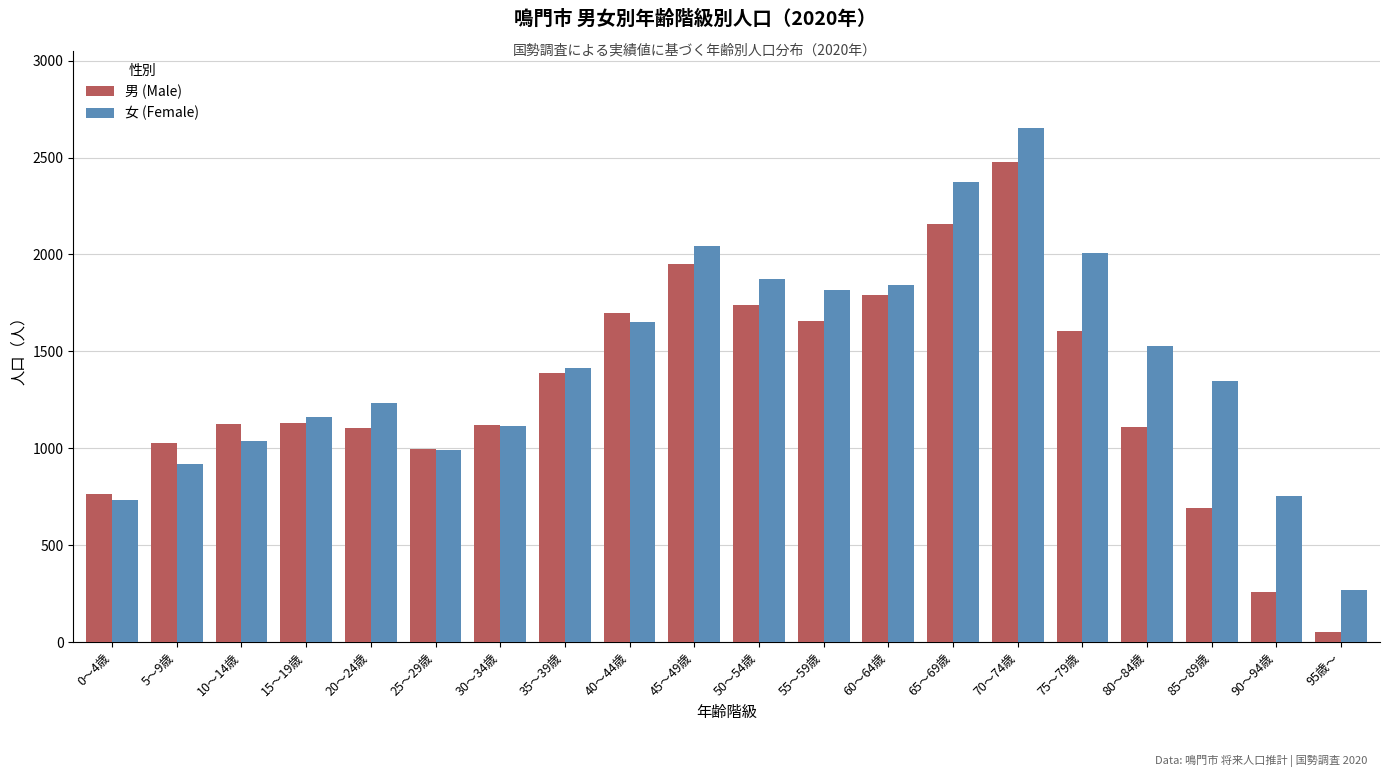

Rank the series at 80～84歳 from lowest to highest value.

男 (Male), 女 (Female)